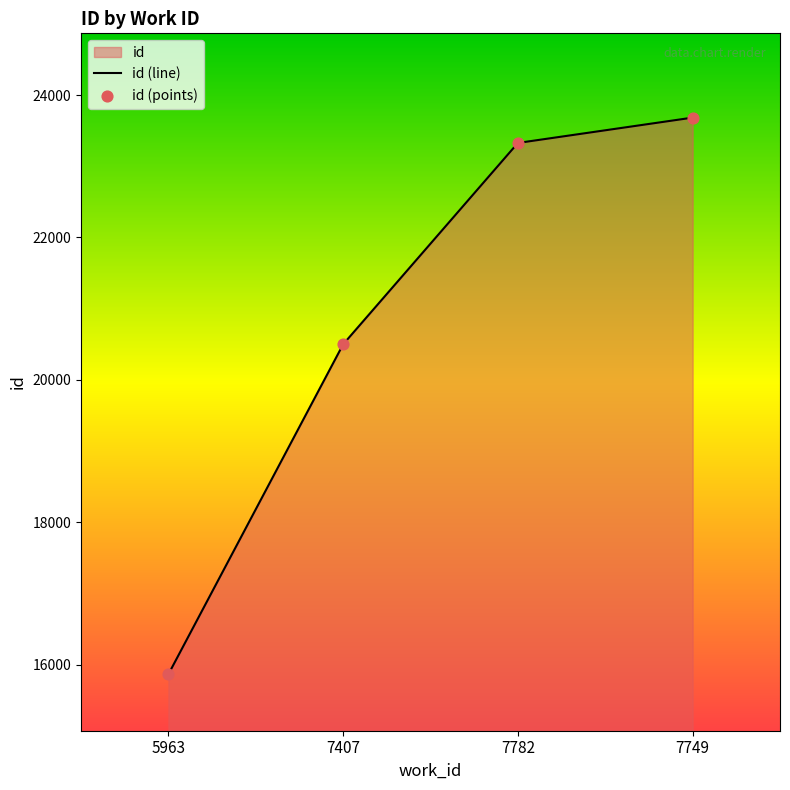

Between 5963 and 7407, which is larger?

7407